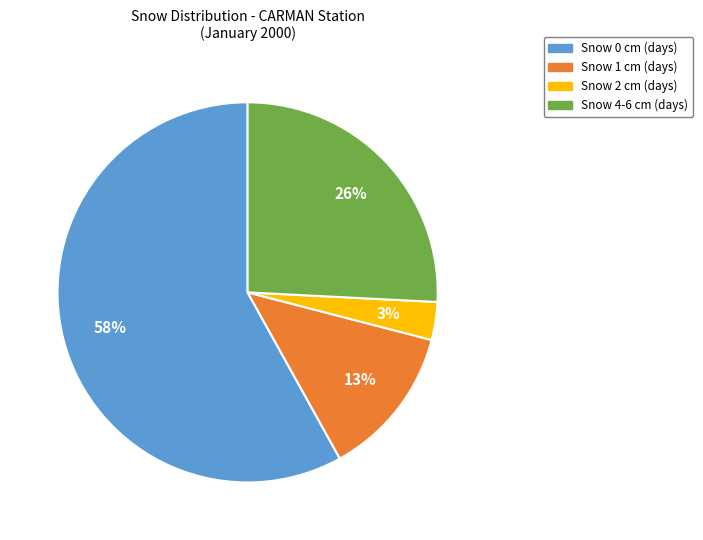

Which category accounts for the majority?

Snow 0 cm (days)